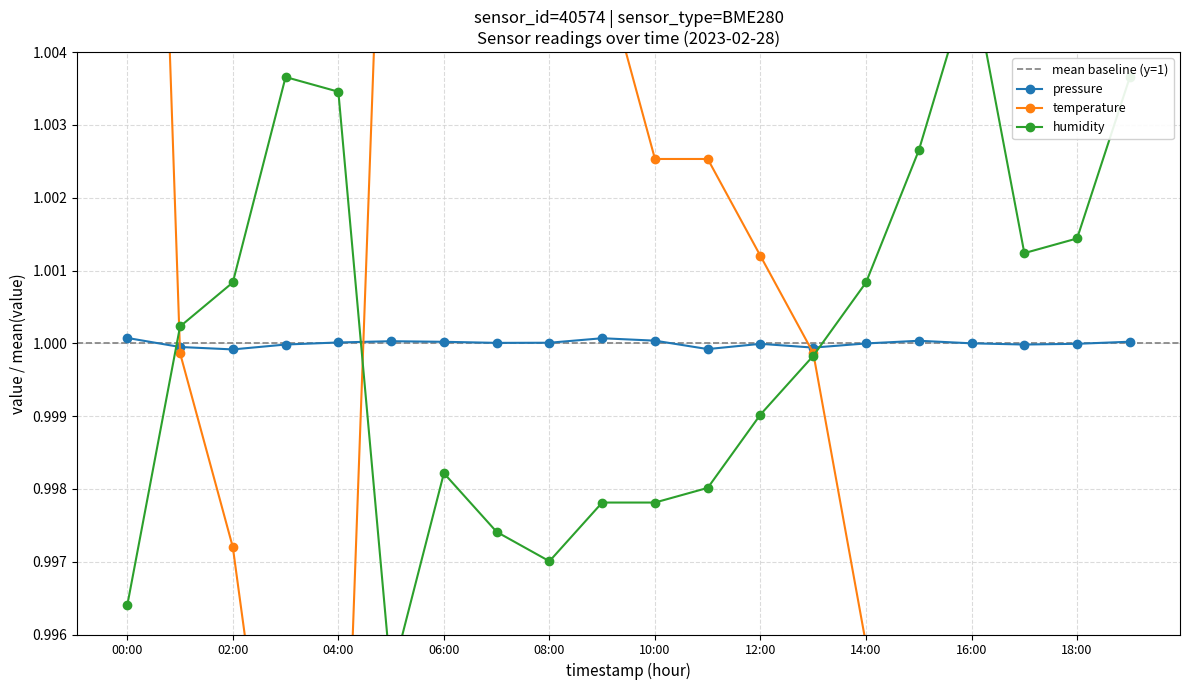

Read the temperature value at 08:00.

1.0